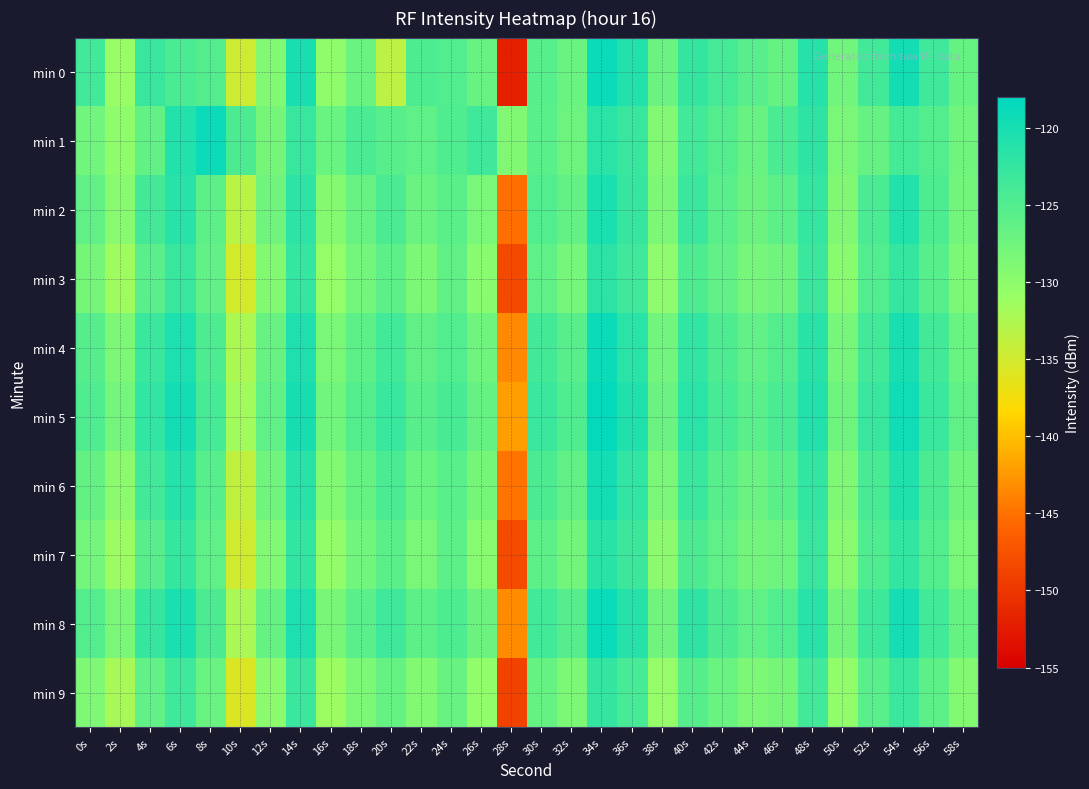

Which category has the lowest value across all series?

28s